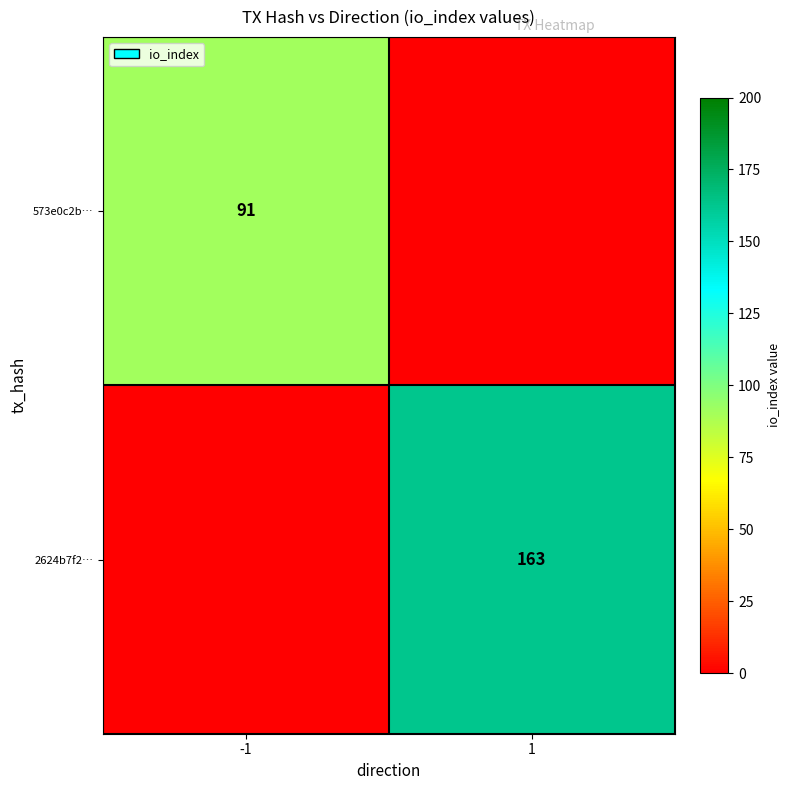

Is the value of 573e0c2b… at -1 greater than the value of 2624b7f2… at 1?

No